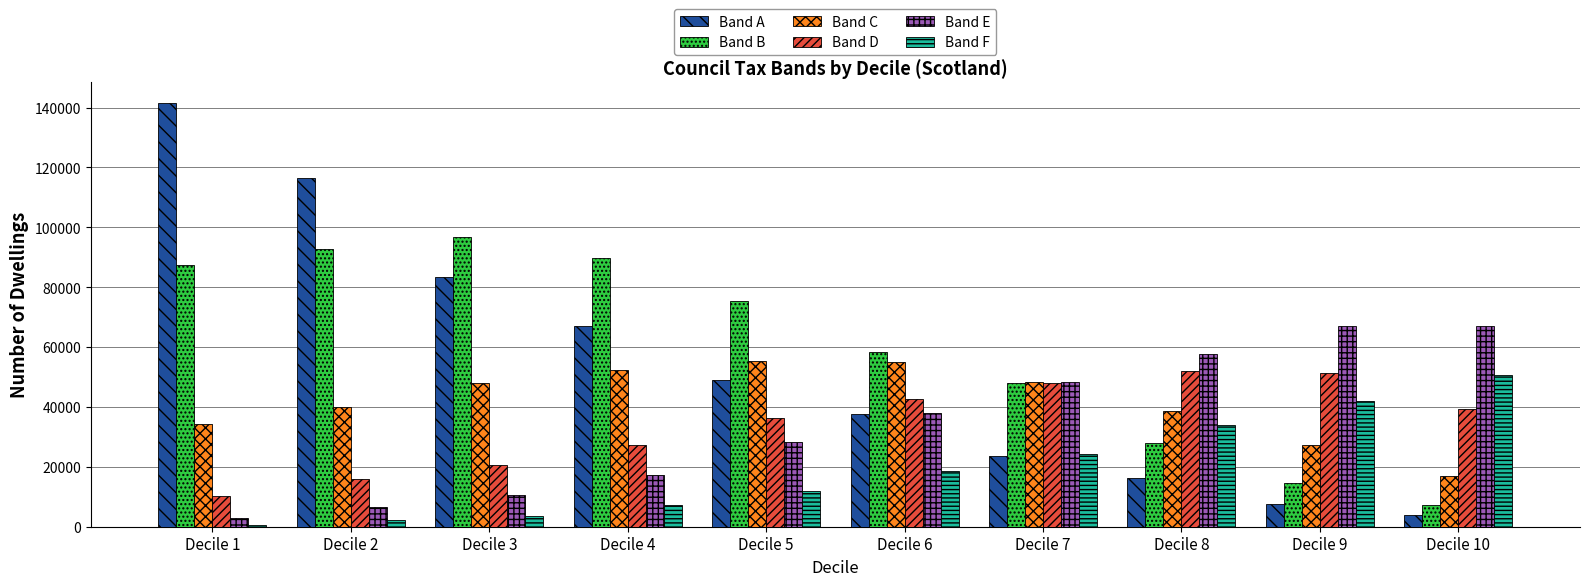

The value of Band A at Decile 7 is 38801. True or false?

False